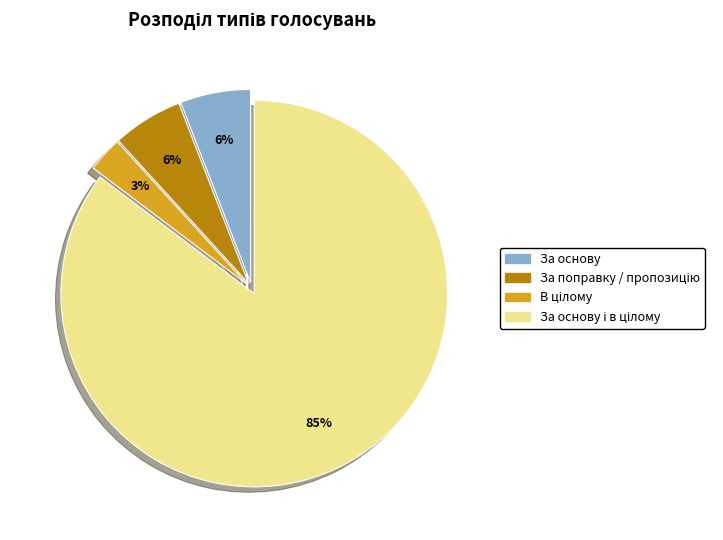

To the nearest percent, what is the difference between the largest and smallest slice percentages?

82%